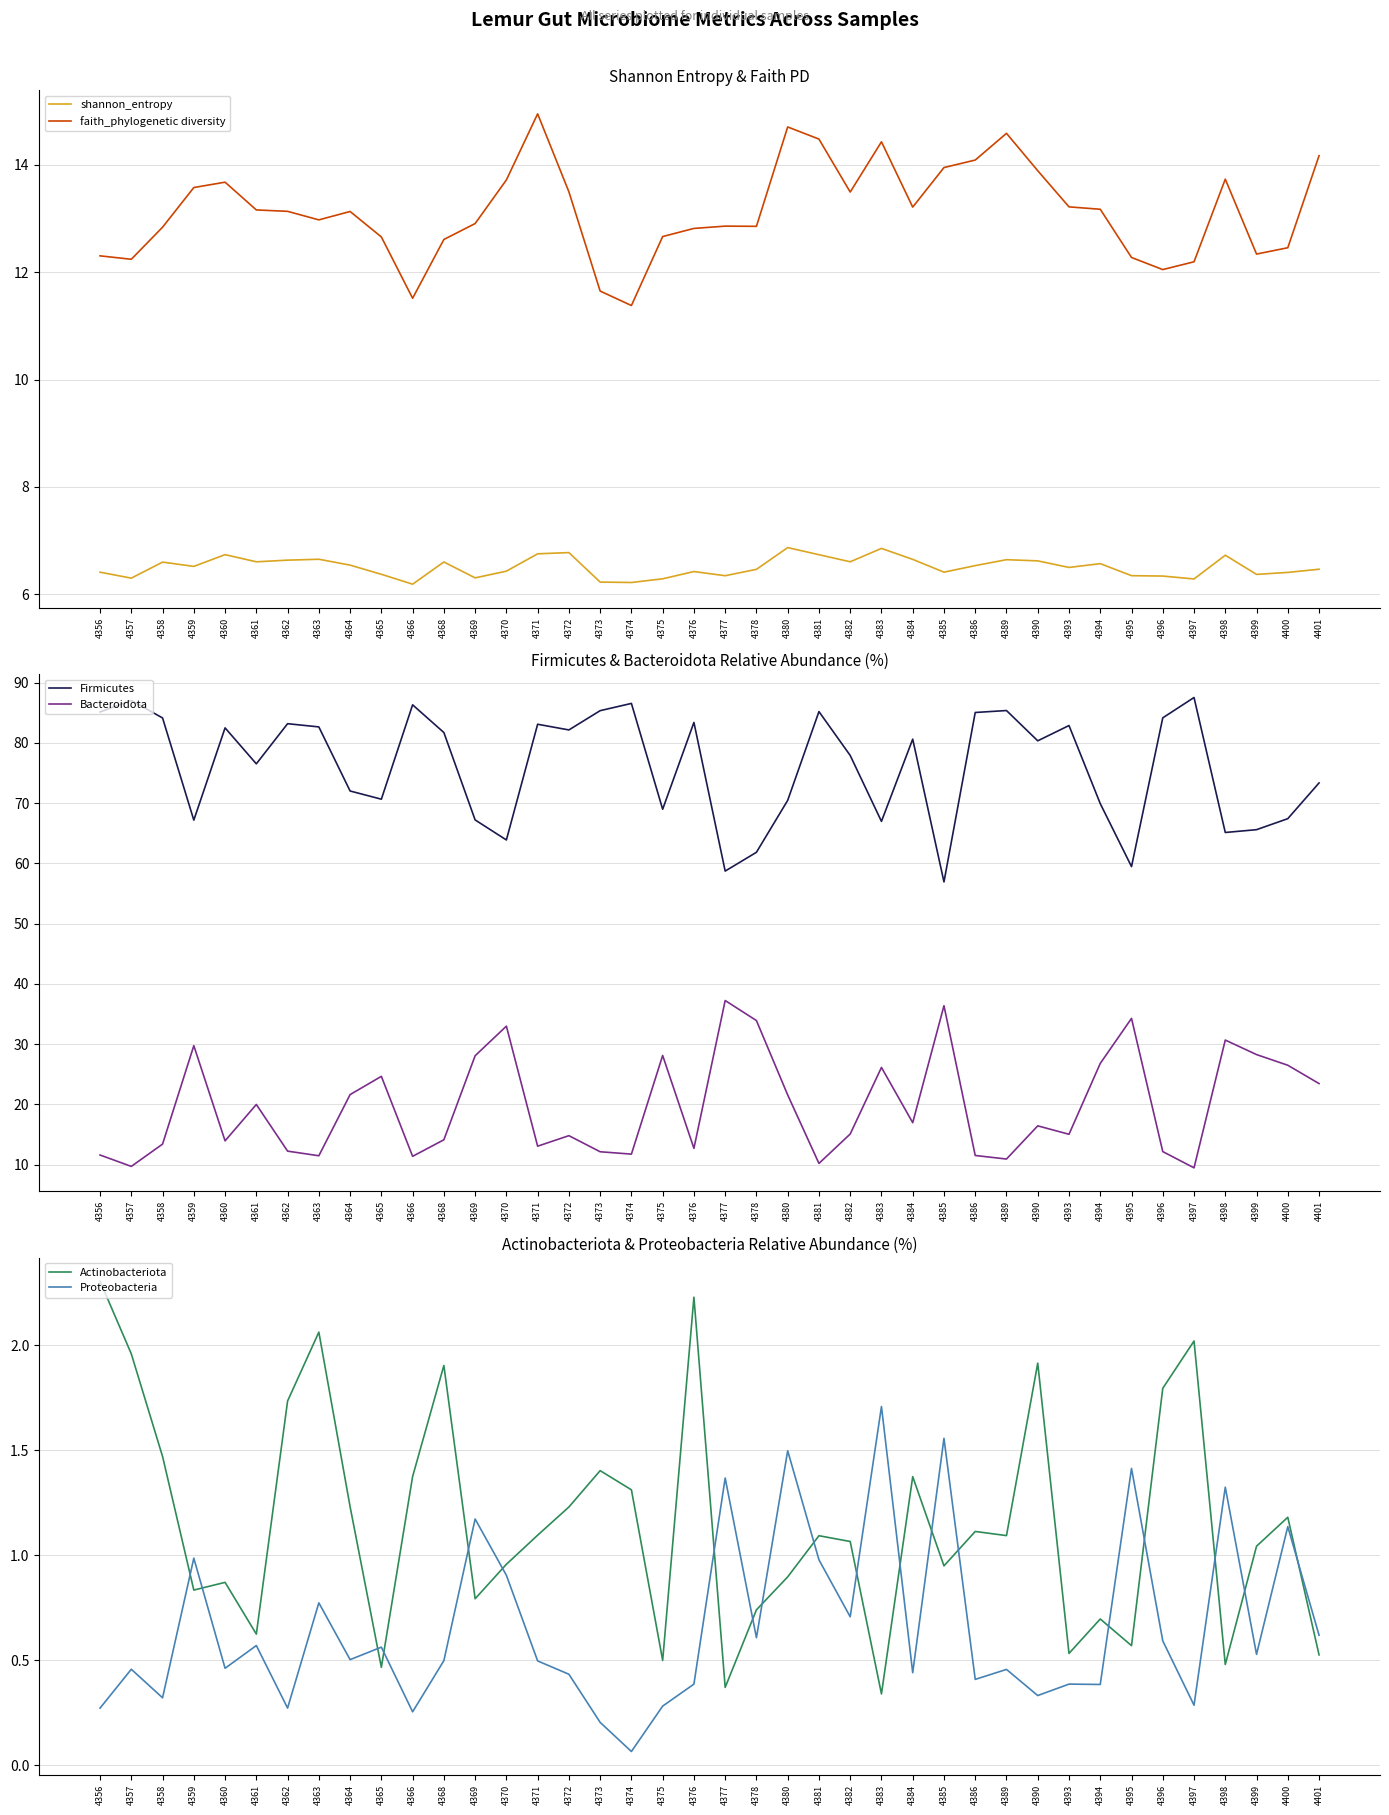

List the labels in order of Firmicutes value, largest first.

4397, 4357, 4374, 4366, 4389, 4373, 4381, 4356, 4386, 4396, 4358, 4376, 4362, 4371, 4393, 4363, 4360, 4372, 4368, 4384, 4390, 4382, 4361, 4401, 4364, 4365, 4380, 4394, 4375, 4400, 4369, 4359, 4383, 4399, 4398, 4370, 4378, 4395, 4377, 4385